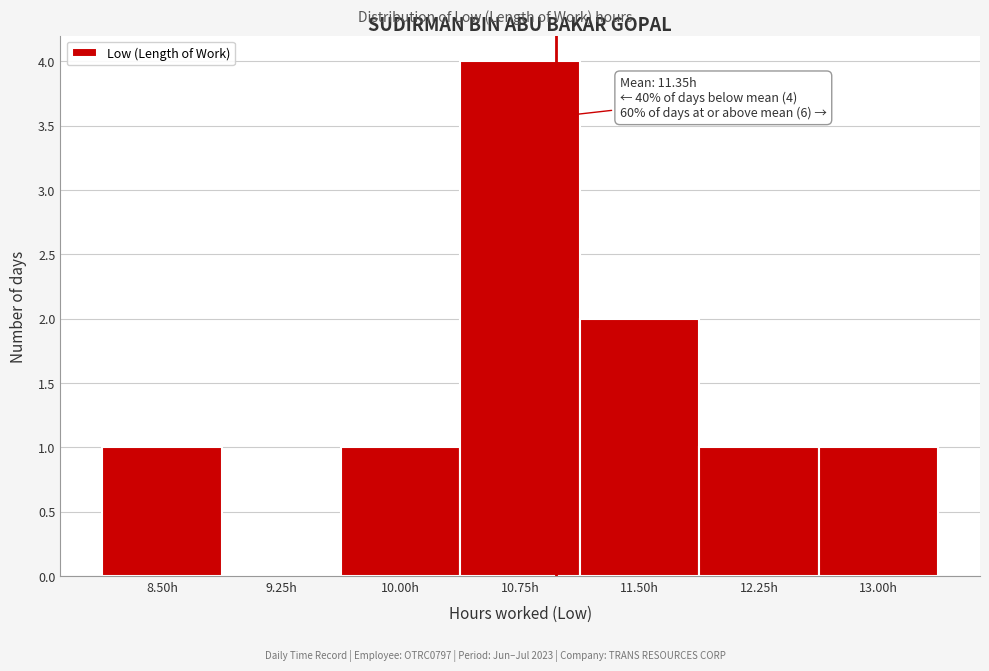

Reading right to left, list all the values displayed in this chart.

13.00h=1	12.25h=1	11.50h=2	10.75h=4	10.00h=1	9.25h=0	8.50h=1